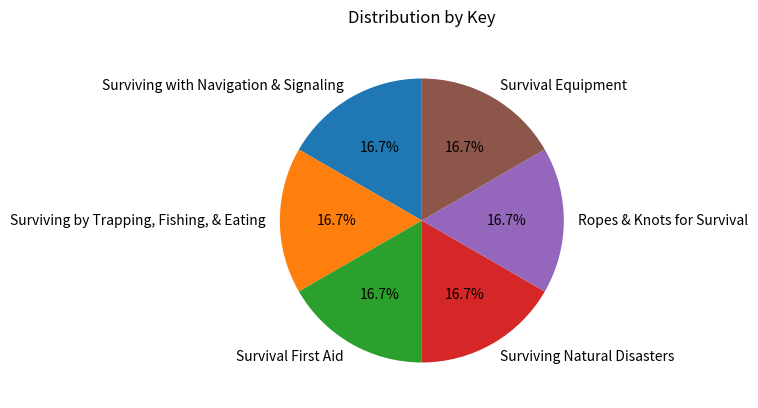

Is Surviving by Trapping, Fishing, & Eating the majority of the pie?

No